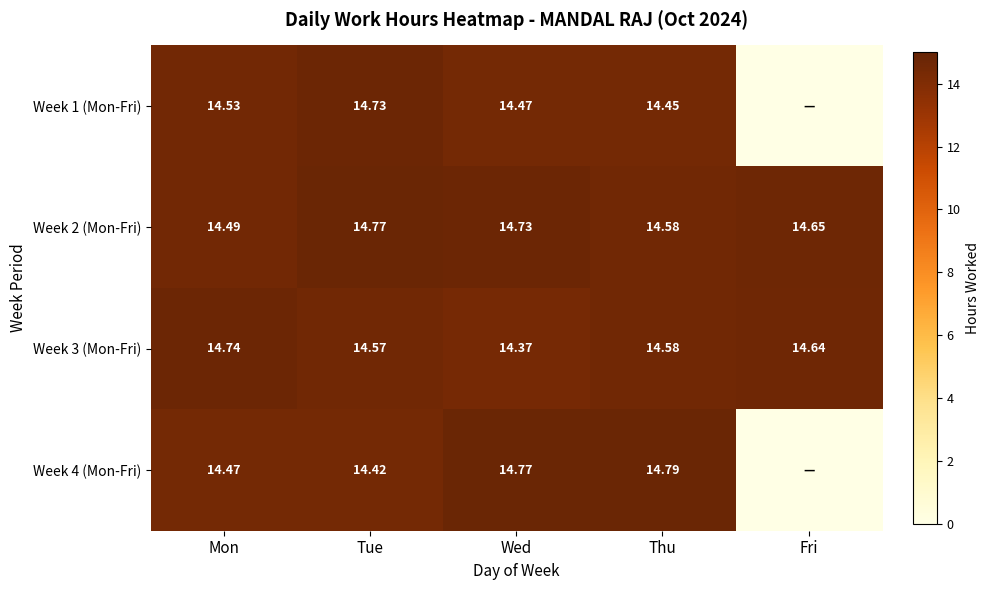

Where is Week 3 (Mon-Fri) nearest to the value 14?

Wed